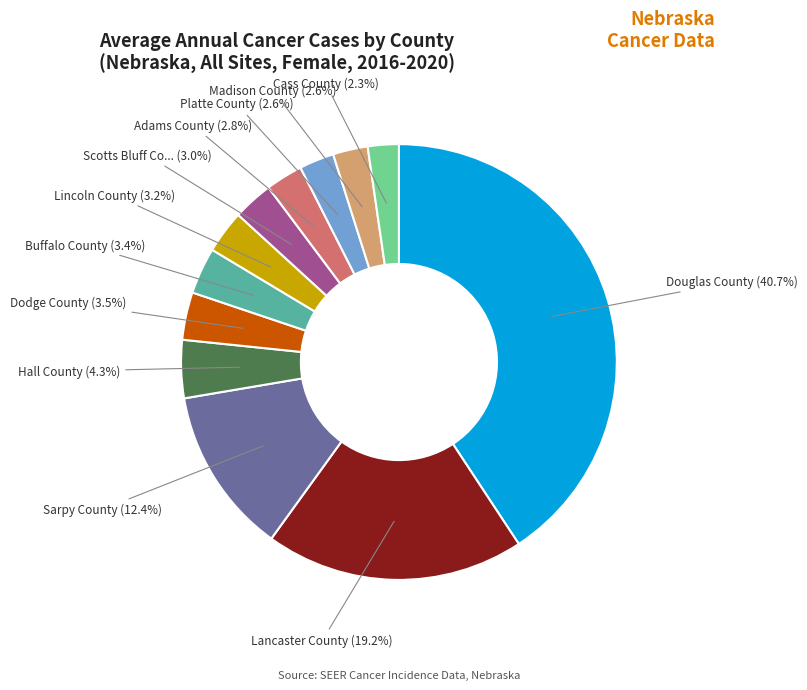

Is there a majority slice in this chart?

No